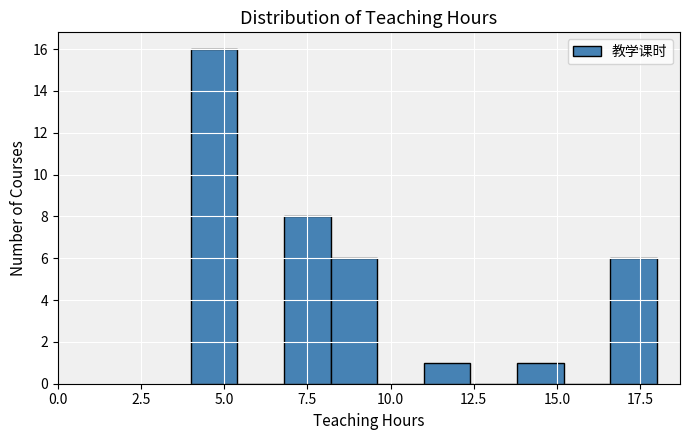

Around what value on the x-axis is the tallest bar? Give the approximate position of its centre, as read against the axis.

4.5